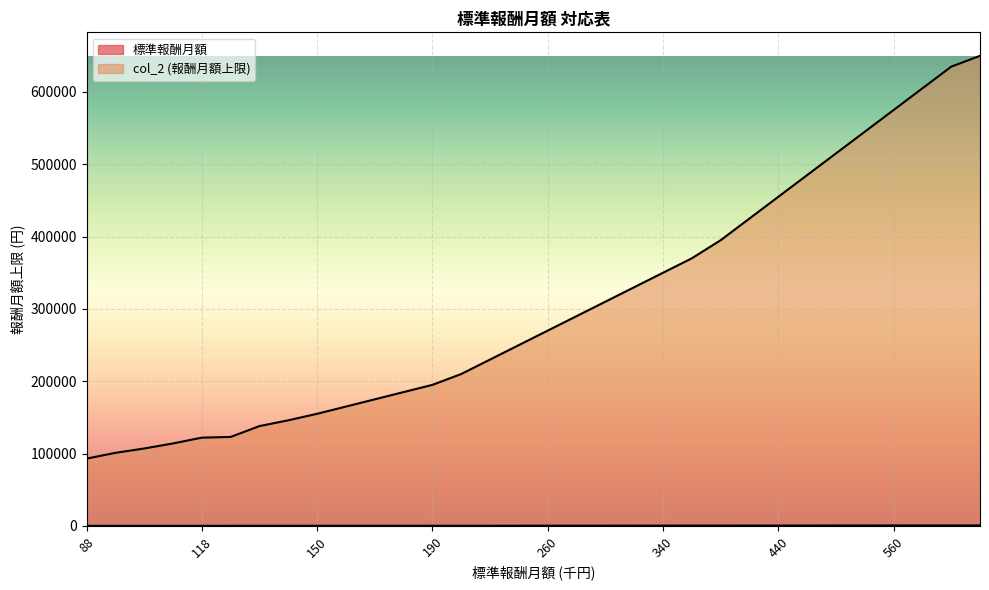

What is the difference between the col_2 values at 110 and 320?

216000